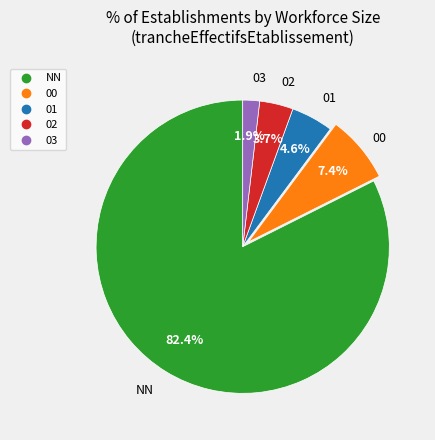

To the nearest percent, what is the combined percentage of 00 and 02?

11%